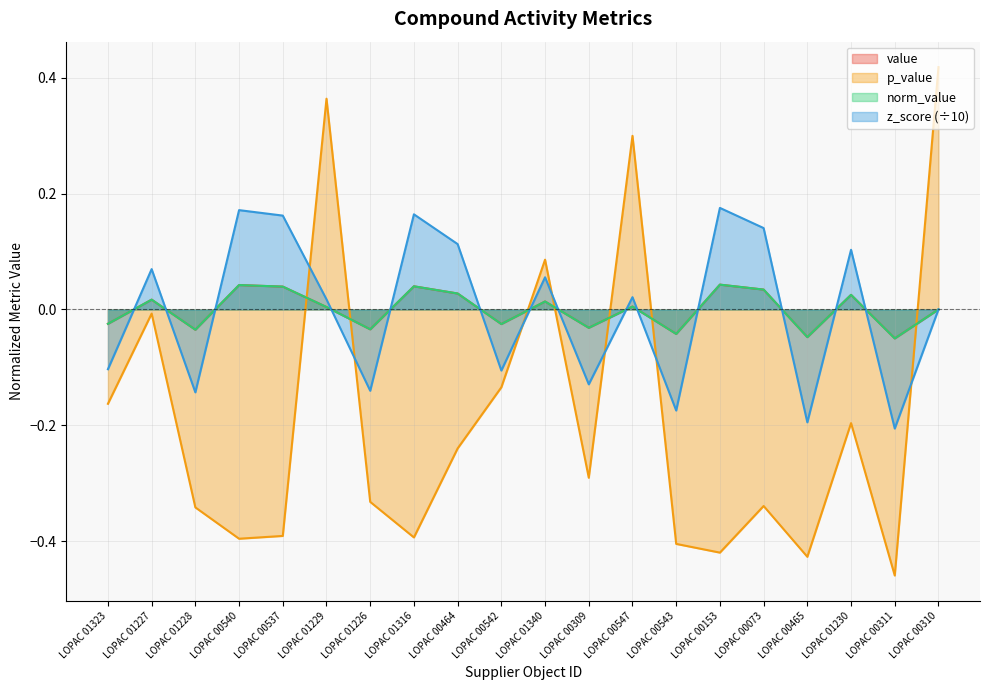

At which label is norm_value closest to 0?

LOPAC 00310